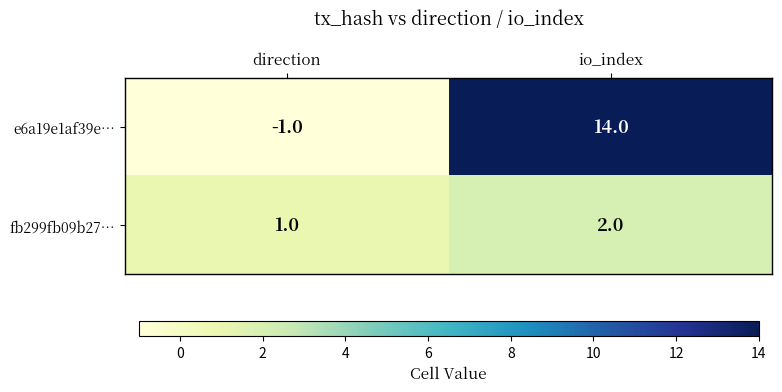

What is the sum of the e6a19e1af39e… values at io_index and direction?

13